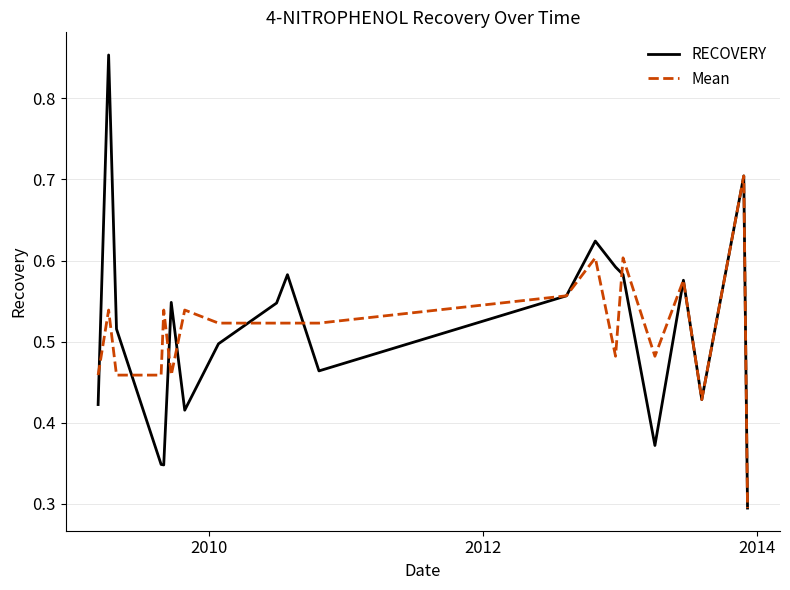

List the series in order of their peak value, highest first.

RECOVERY, Mean